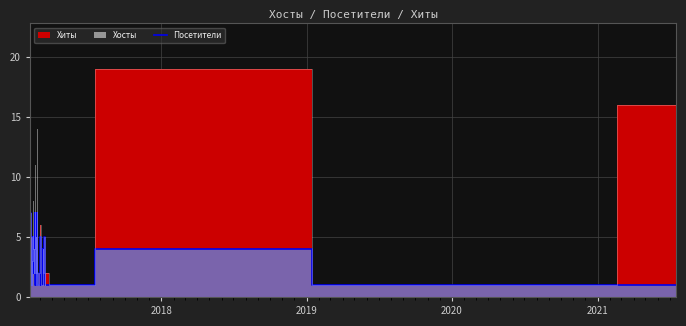

What is the maximum value for Посетители?

7